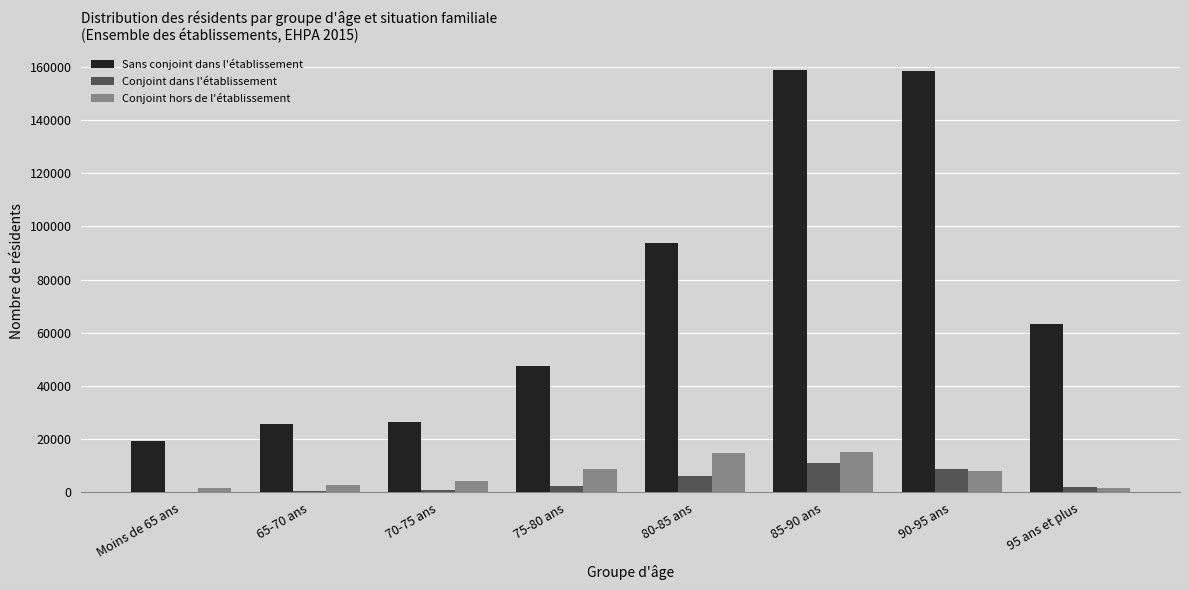

What is the average value of the Conjoint hors de l'établissement series?

7135.6